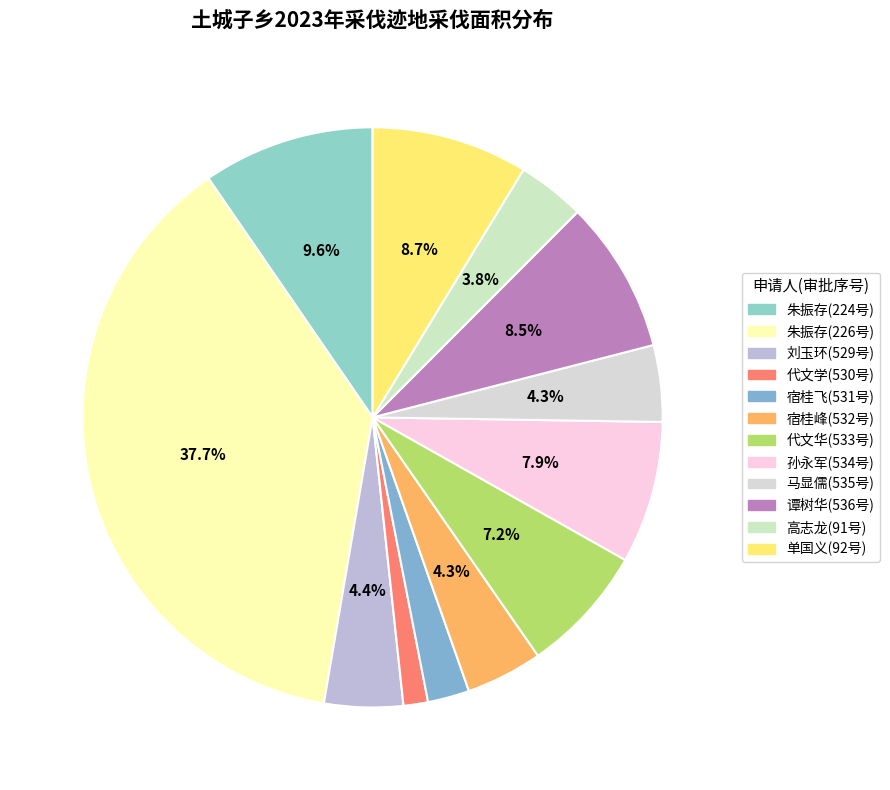

How many segments does this pie chart have?

12